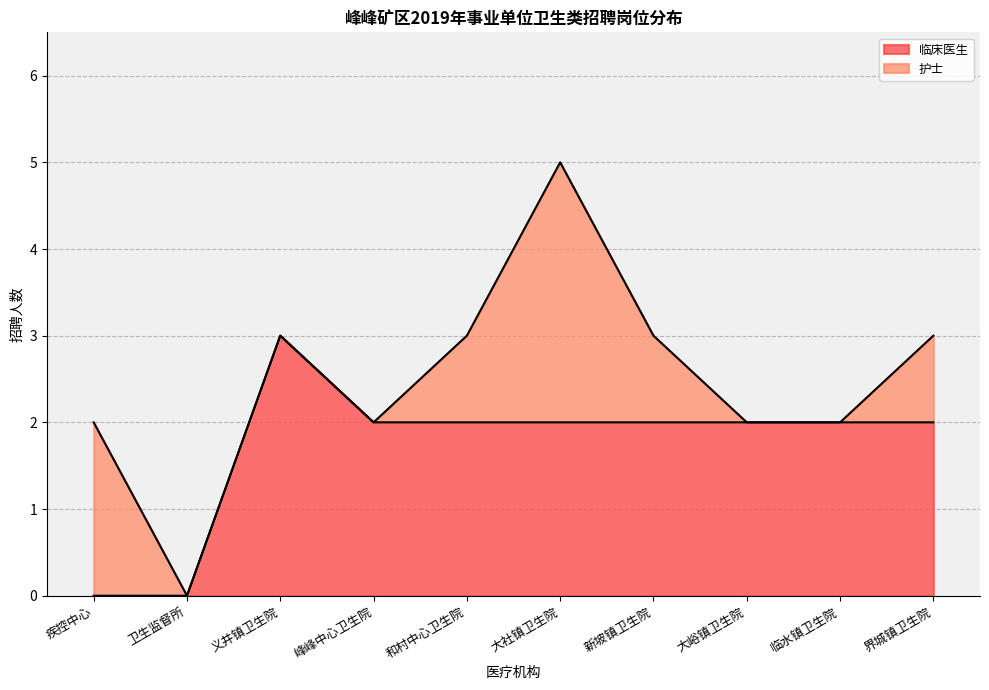

How many data points does each series have?

10